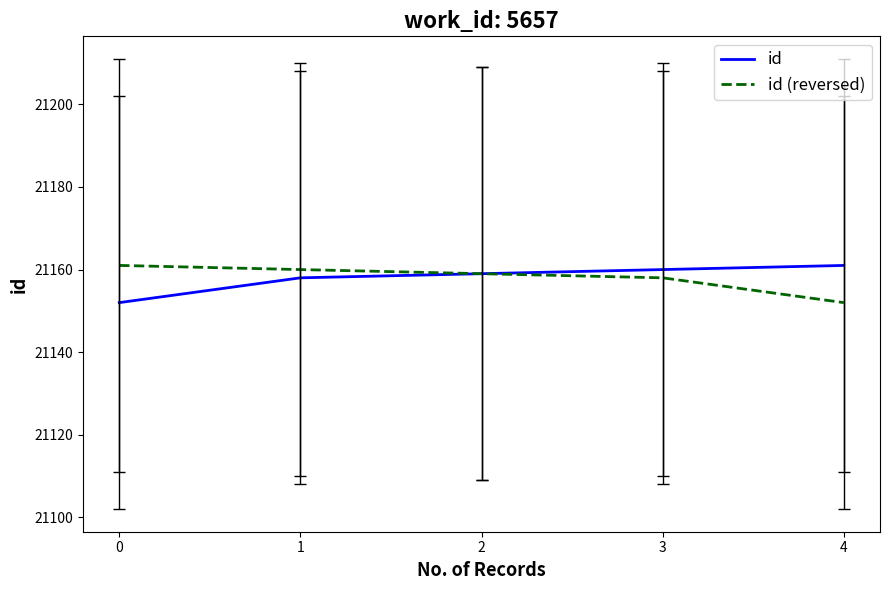

What is the total value across all series at 2?

42318